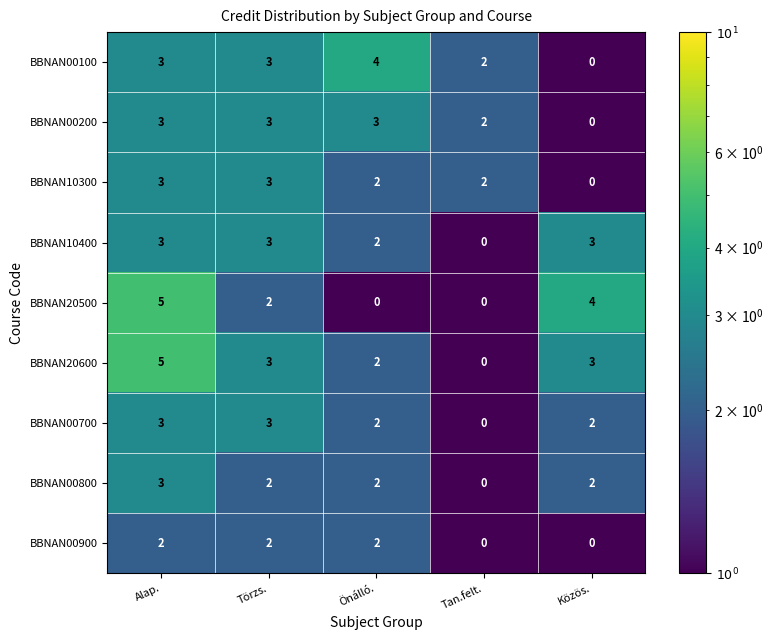

At which label does BBNAN00800 reach its peak?

Alap.